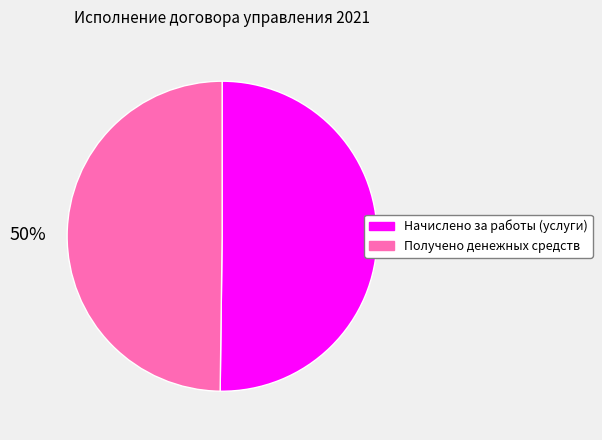

Count the number of slices in the pie.

2